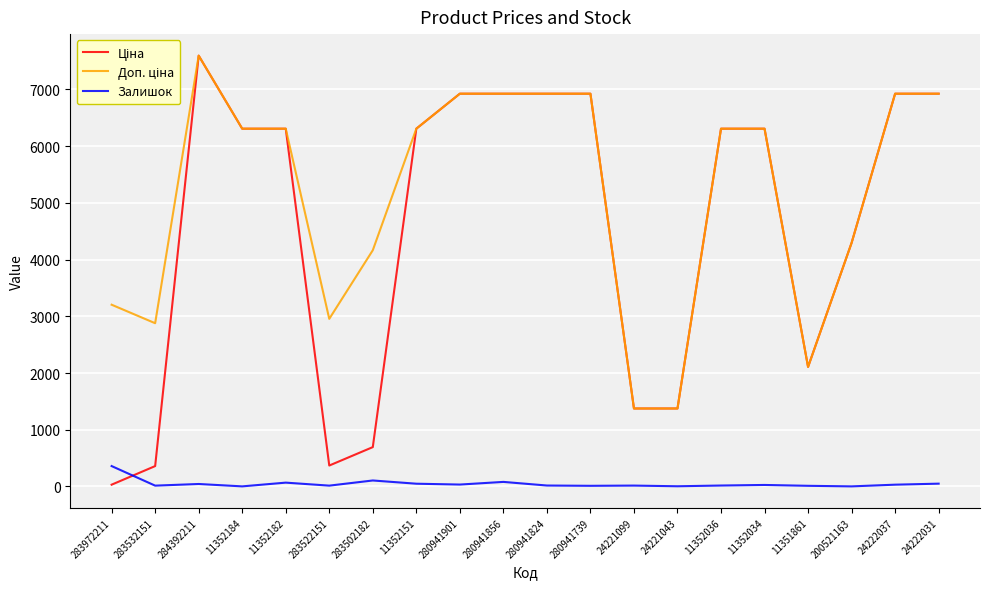

The Залишок series shows 34.0 at 280941901. True or false?

True